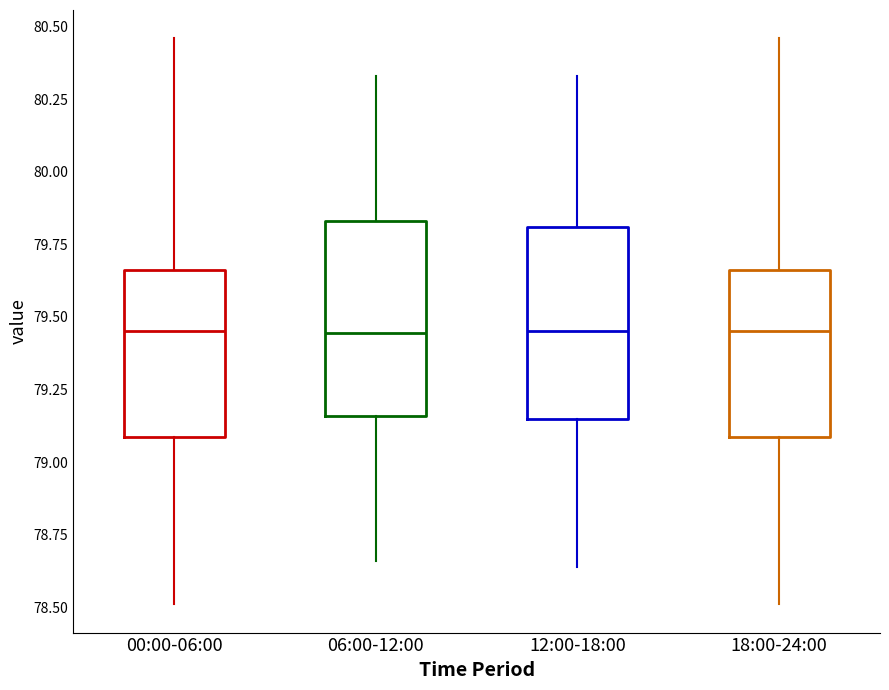

Where does the median line of the box for 06:00-12:00 sit on the y-axis? The values are not printed on the chart, so give them approximately, as read against the axis.

79.45